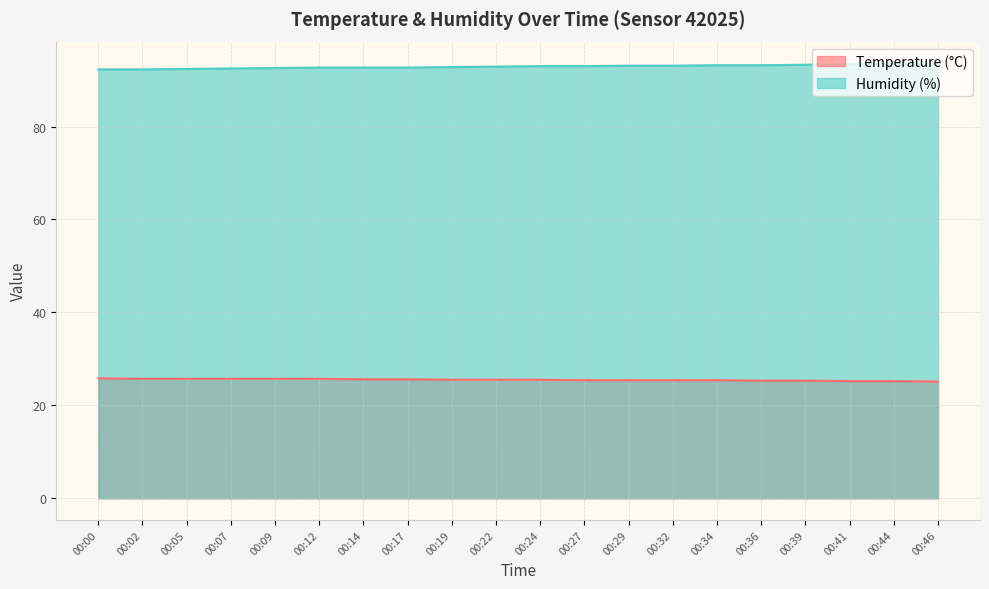

What is the highest value of the Temperature (°C) series?

25.8